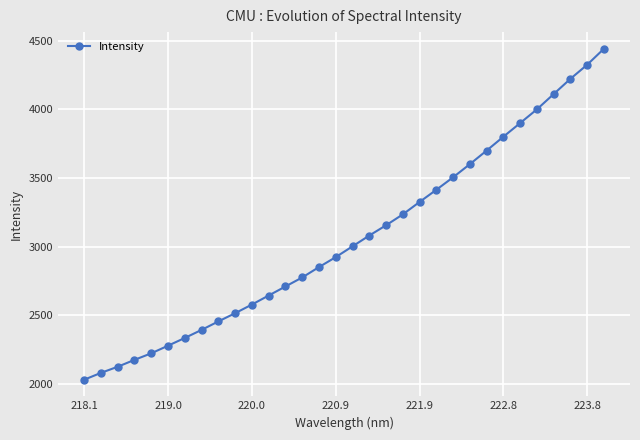

What is the greatest value displayed?

4441.0